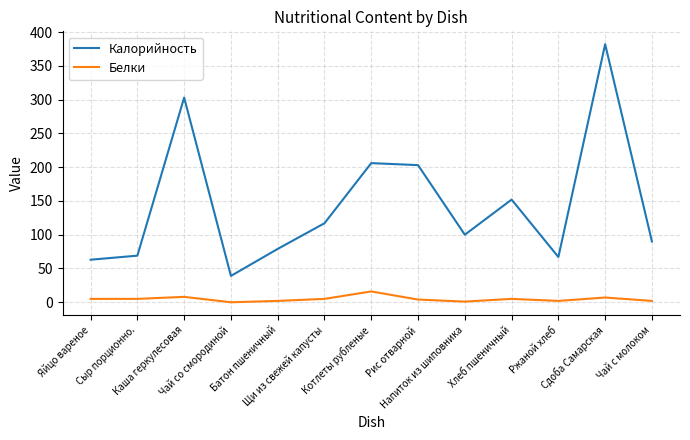

Which series has the widest spread of values?

Калорийность